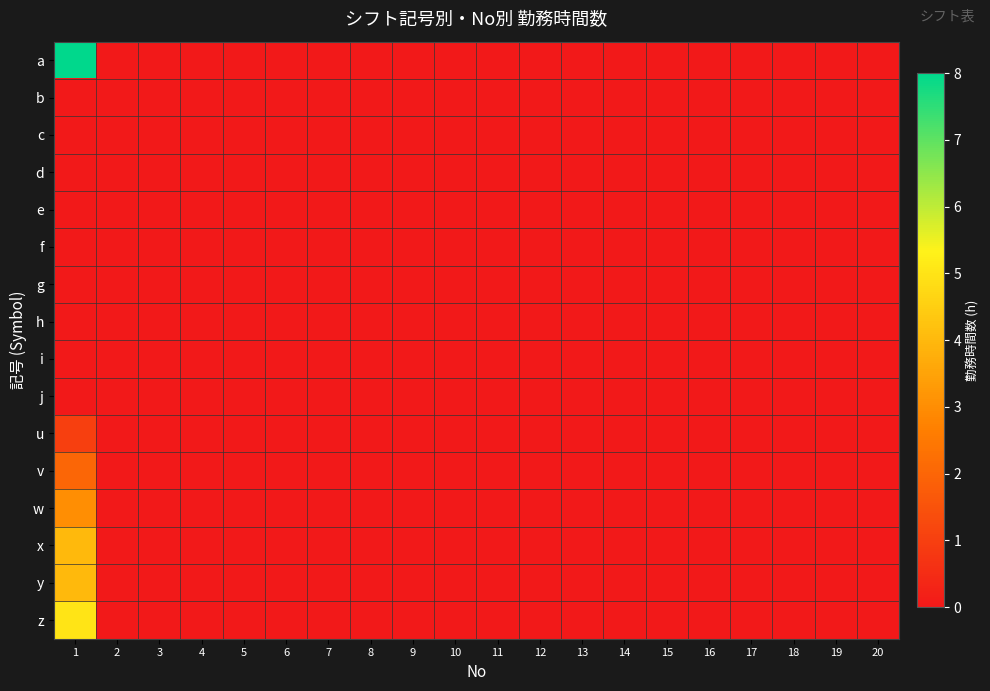

List the series in order of their peak value, highest first.

a, z, x, y, w, v, u, b, c, d, e, f, g, h, i, j